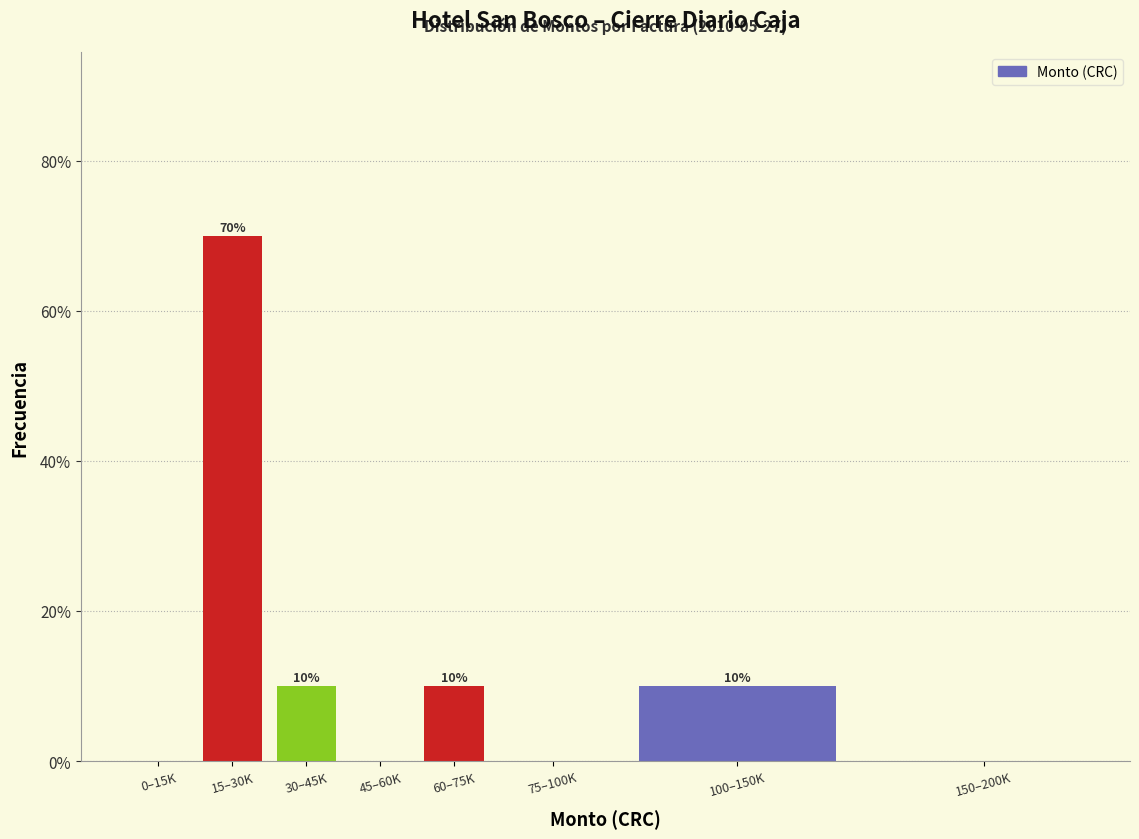

Reading left to right, extract all data points from this chart.

0–15K=0	15–30K=70	30–45K=10	45–60K=0	60–75K=10	75–100K=0	100–150K=10	150–200K=0